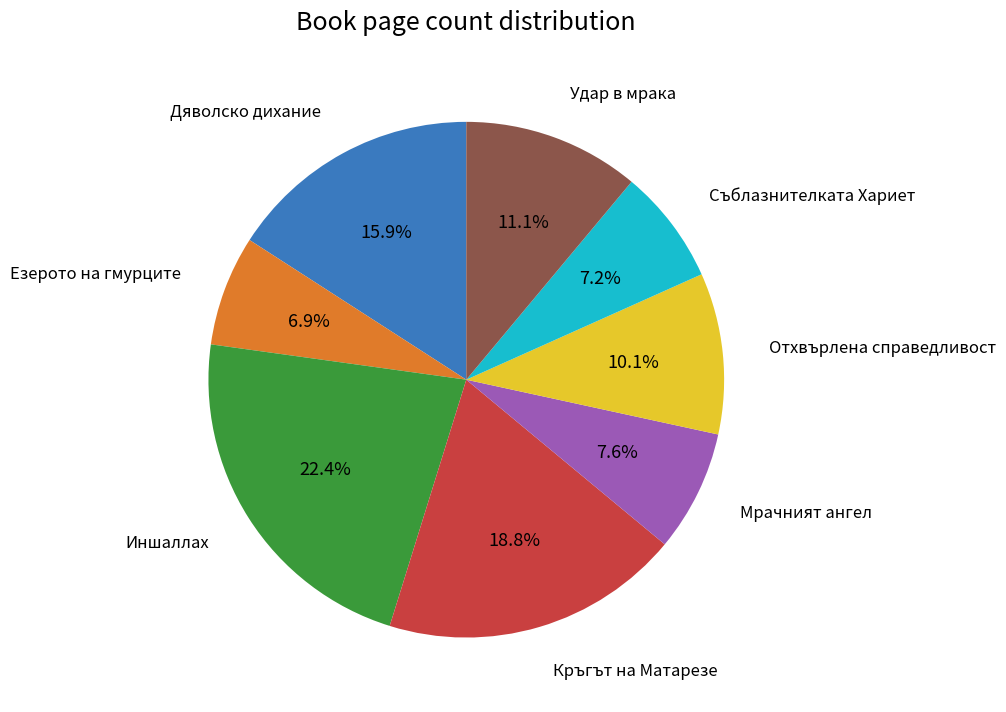

To the nearest percent, what is the difference between the largest and smallest slice percentages?

15%